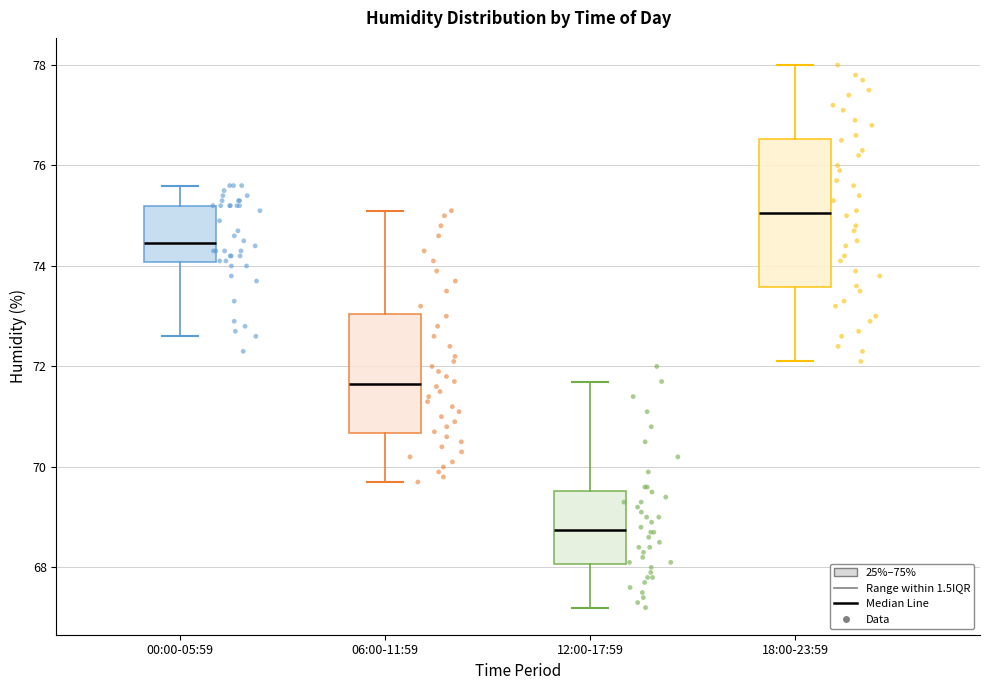

Which box is the tallest, from its lower edge to its upper edge?

18:00-23:59